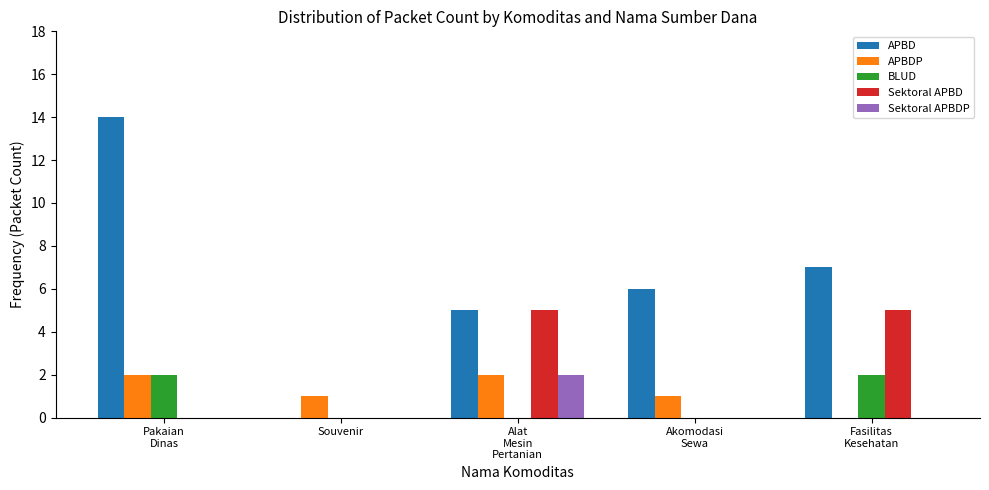

What is the sum of all BLUD values?

4